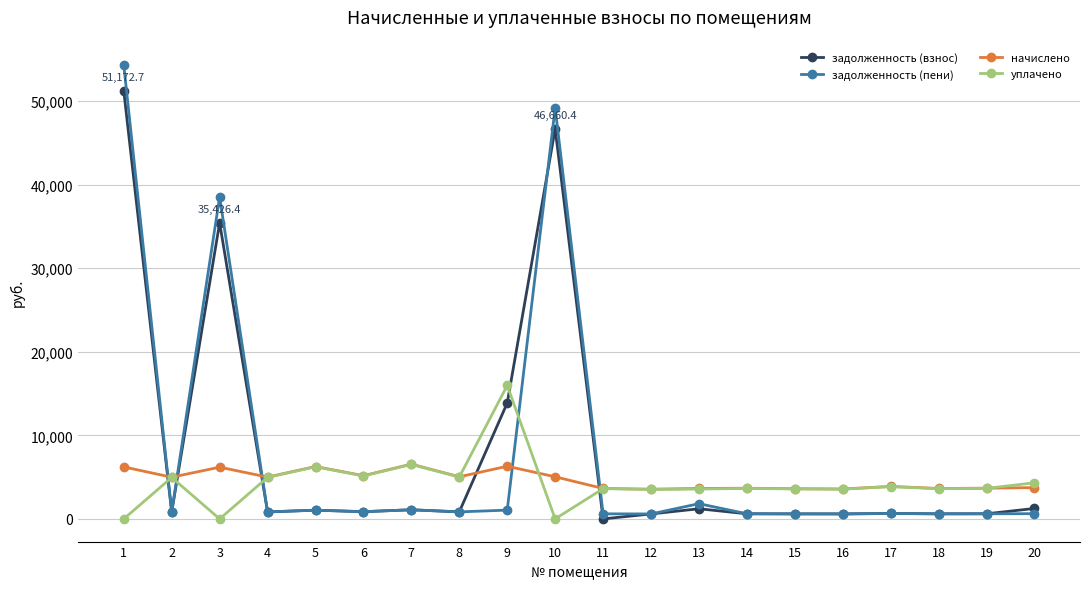

What is the sum of the начислено values at 6 and 4?

10169.7